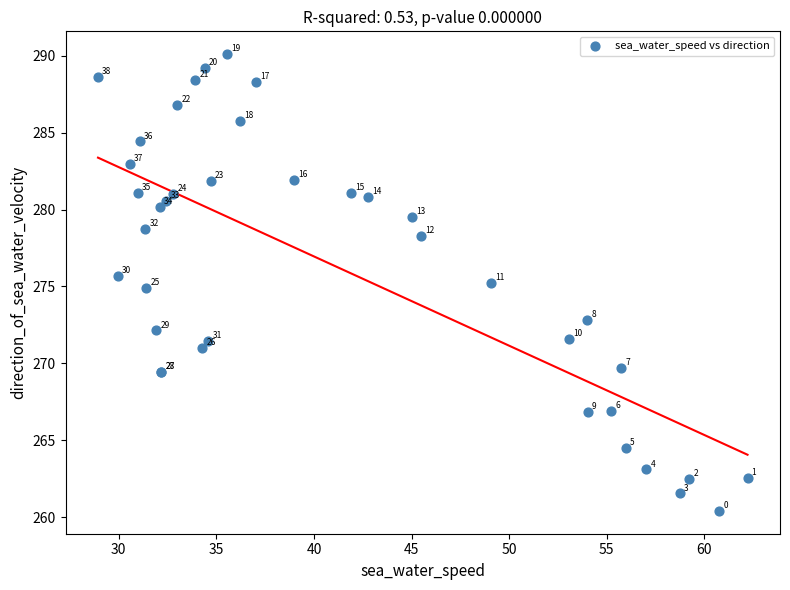

What Y value in the scatter plot is closest to 275?

274.9